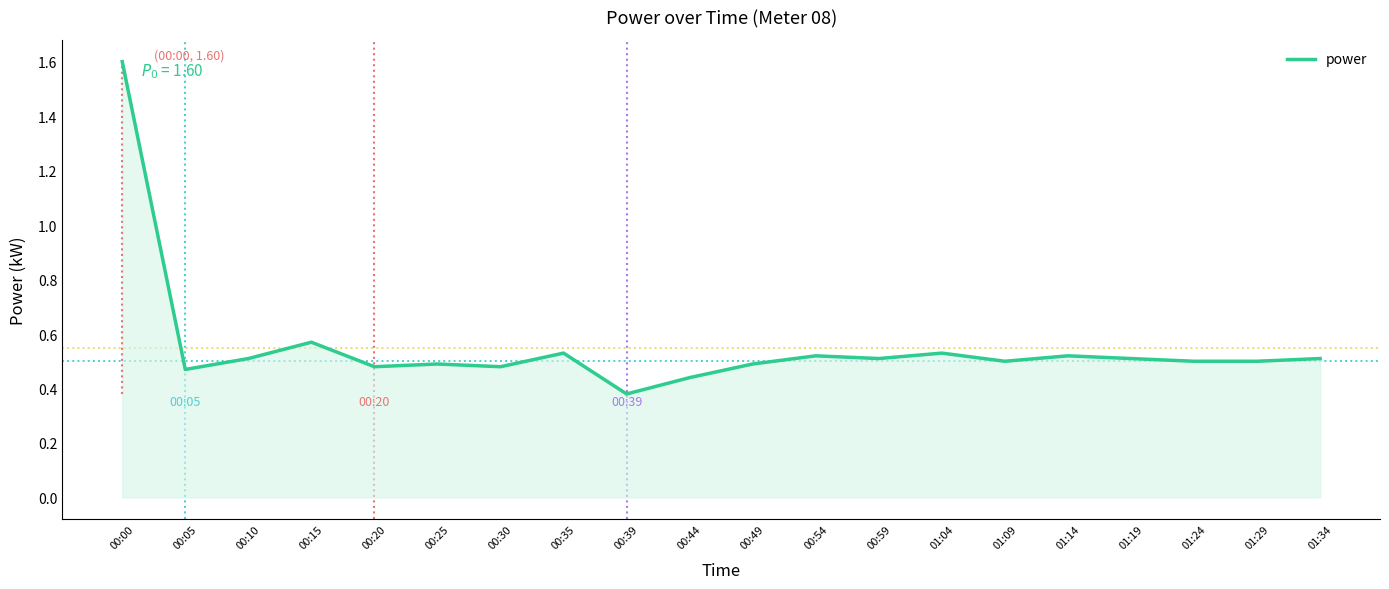

Between 01:19 and 00:05, which is larger?

01:19